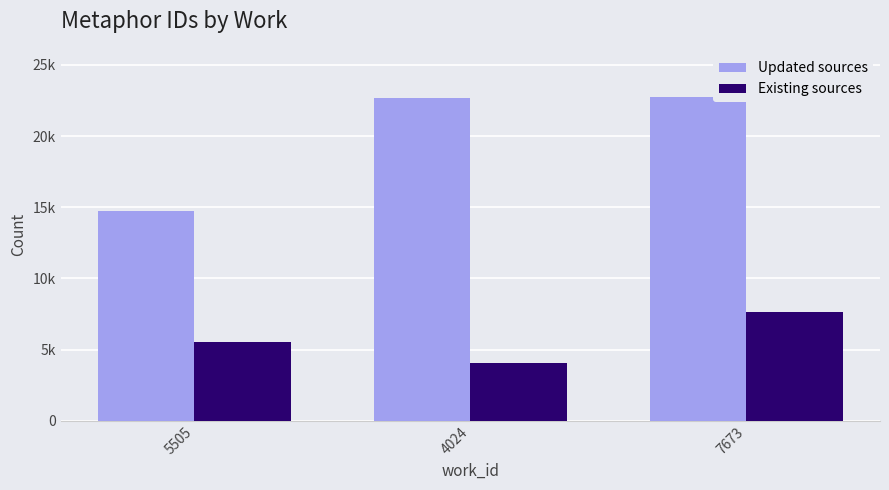

What is the highest value of the Existing sources series?

7673